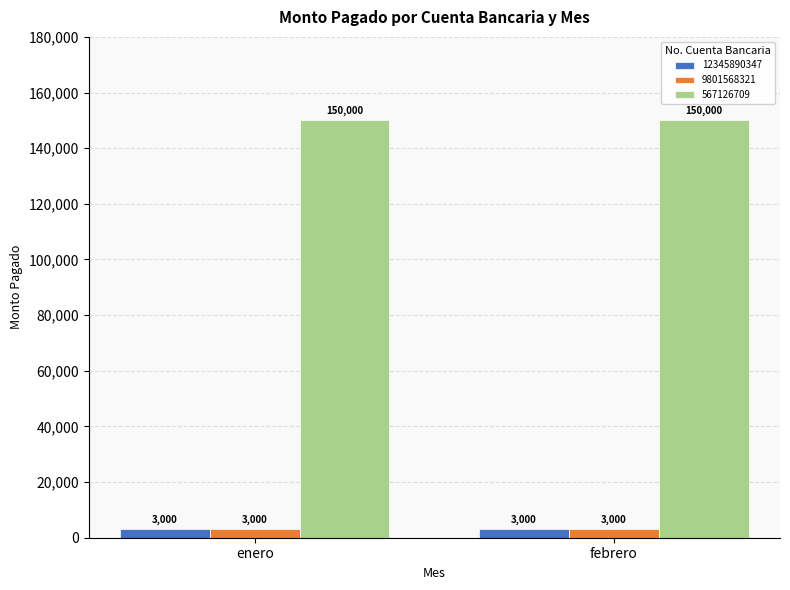

What is the label of the 2nd bar from the left?

febrero